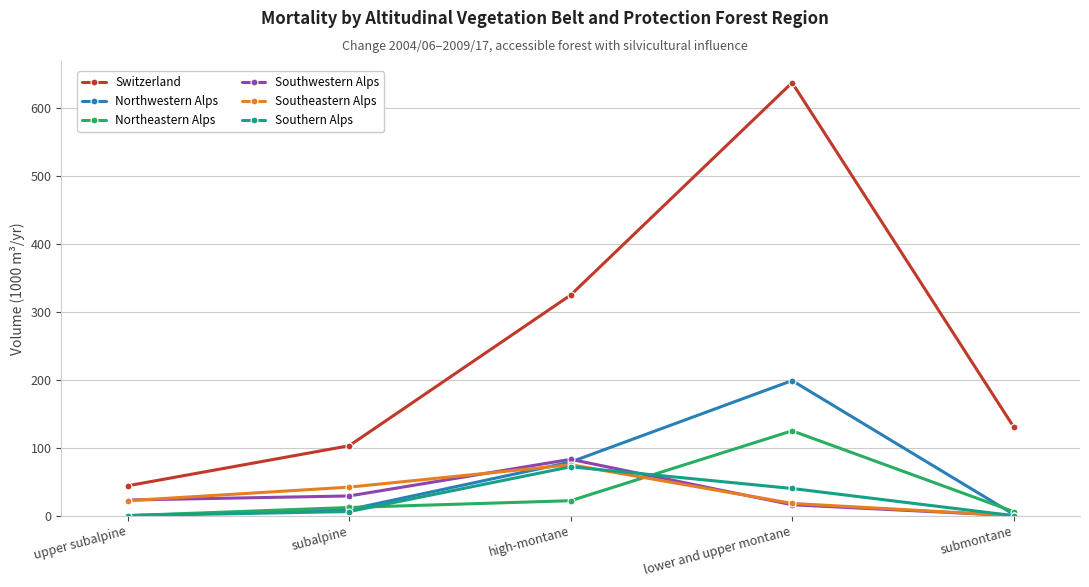

True or false: Southern Alps has more than 0 interior local peaks.

True